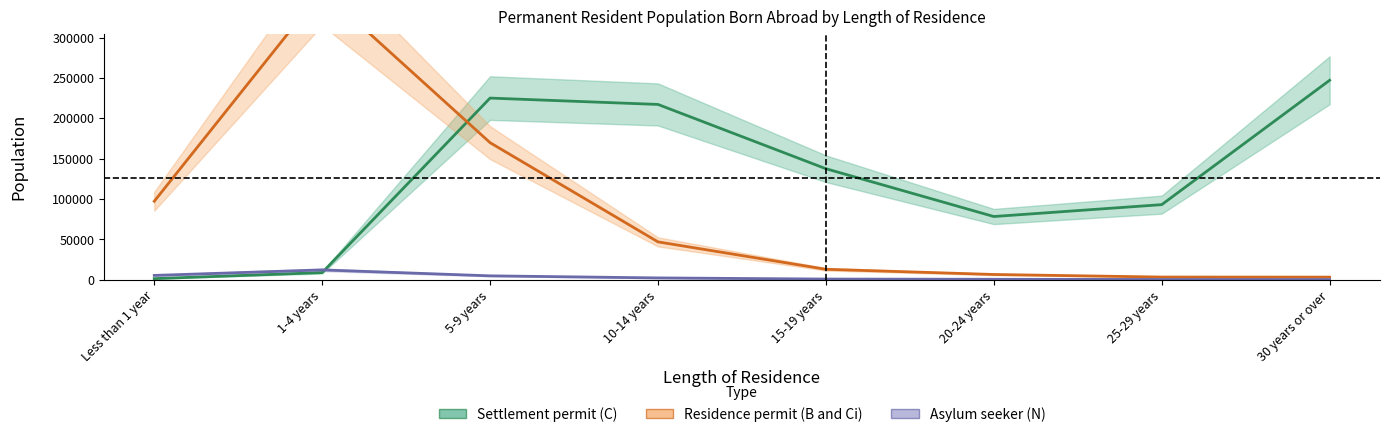

At how many categories does at least one series exceed 134695?

5